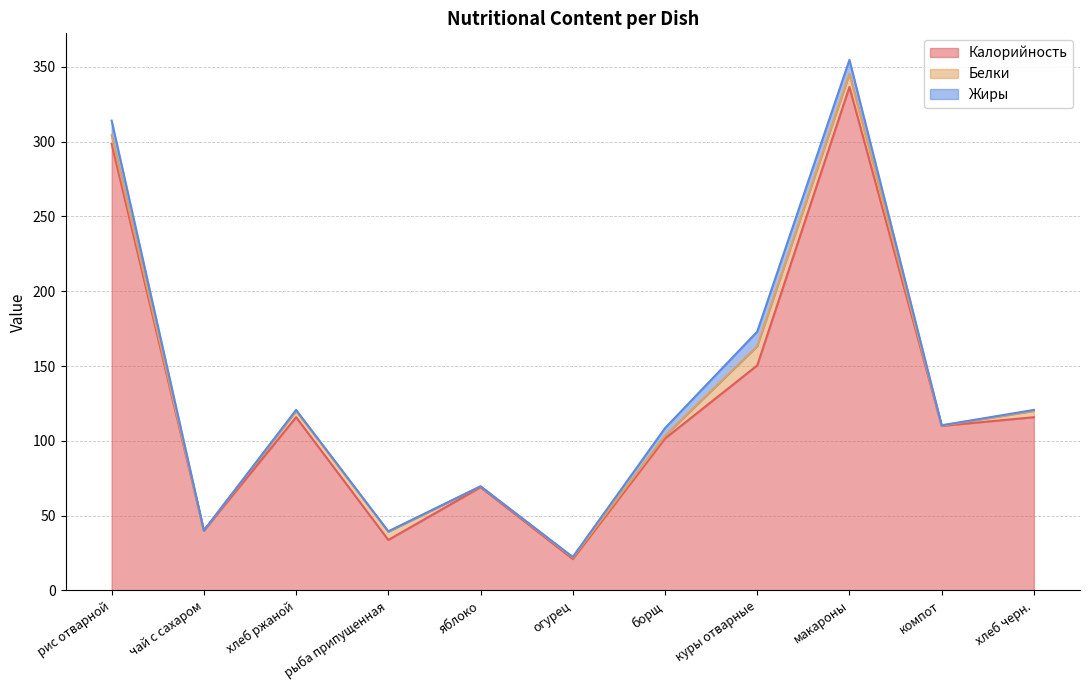

At which category does Жиры reach its first local valley?

чай с сахаром